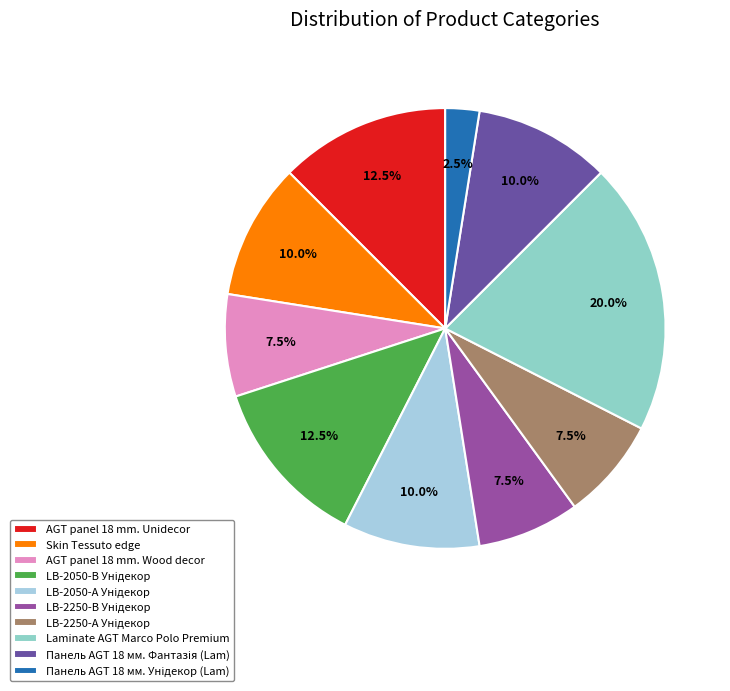

Does LB-2250-А Унідекор represent more than half of the total?

No